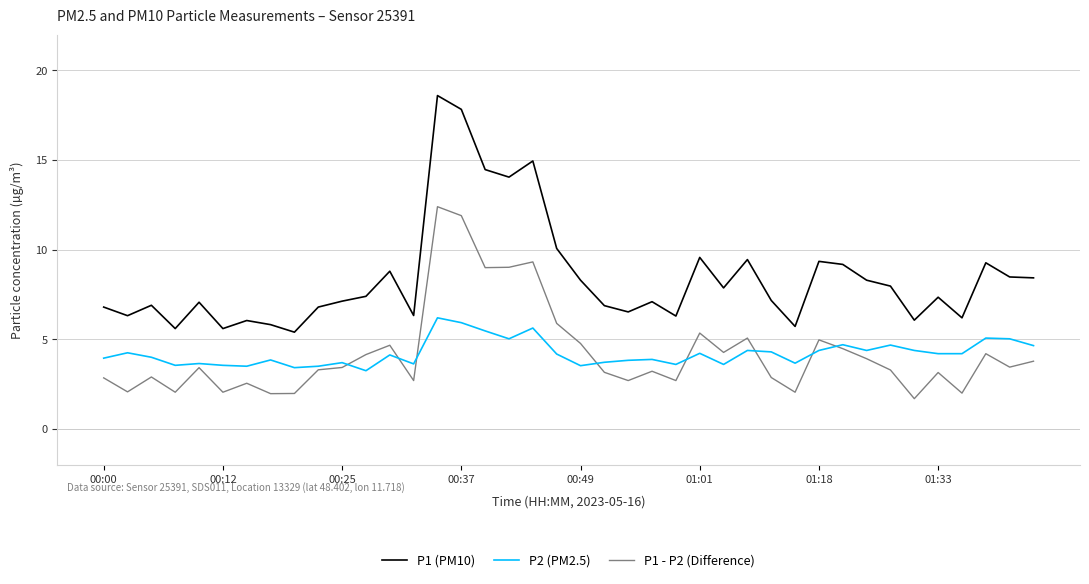

What is the greatest value displayed?

18.6